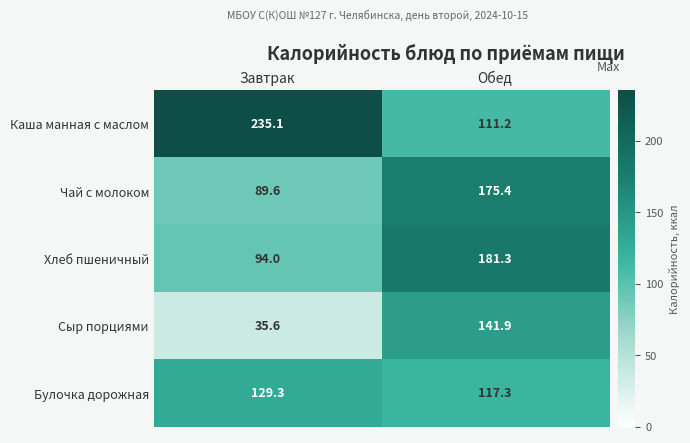

Reading left to right, list all the values displayed in this chart.

Каша манная с маслом: 235.1	111.2
Чай с молоком: 89.6	175.4
Хлеб пшеничный: 94.0	181.3
Сыр порциями: 35.6	141.9
Булочка дорожная: 129.3	117.3